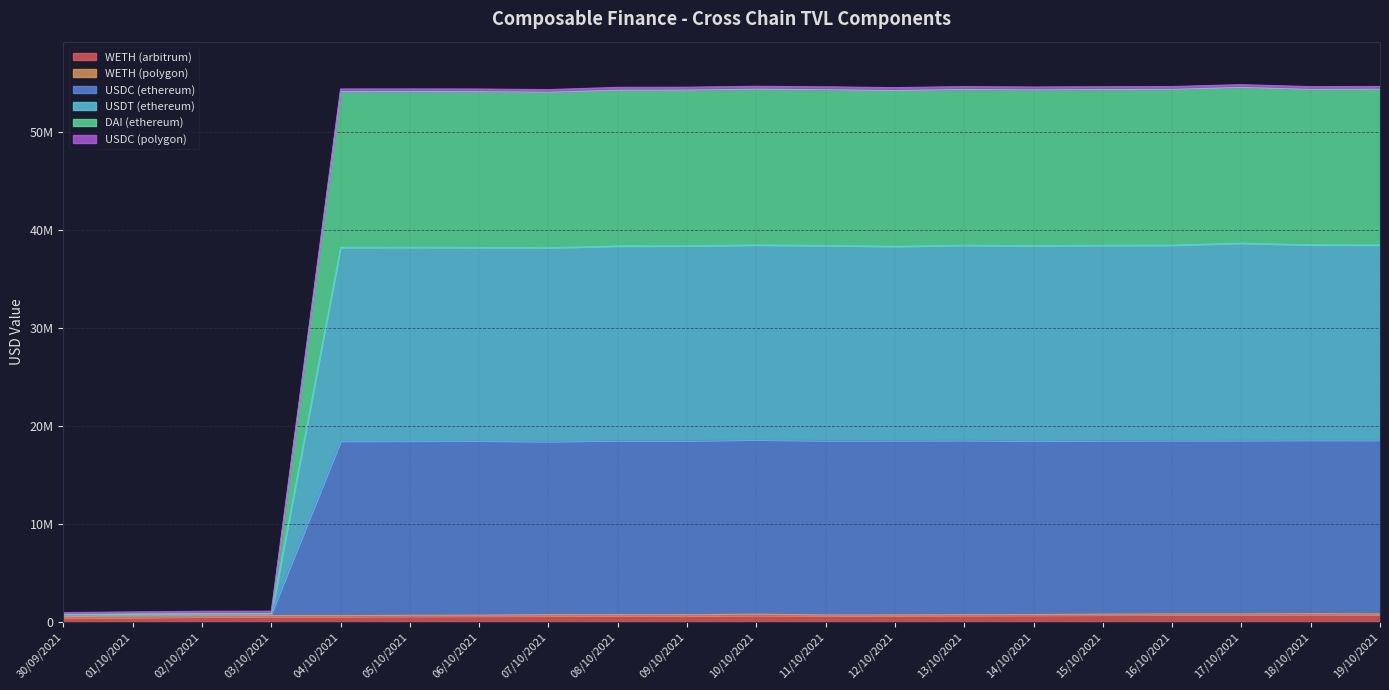

Is it true that USDC (ethereum) equals 18529898.0 at 16/10/2021?

True